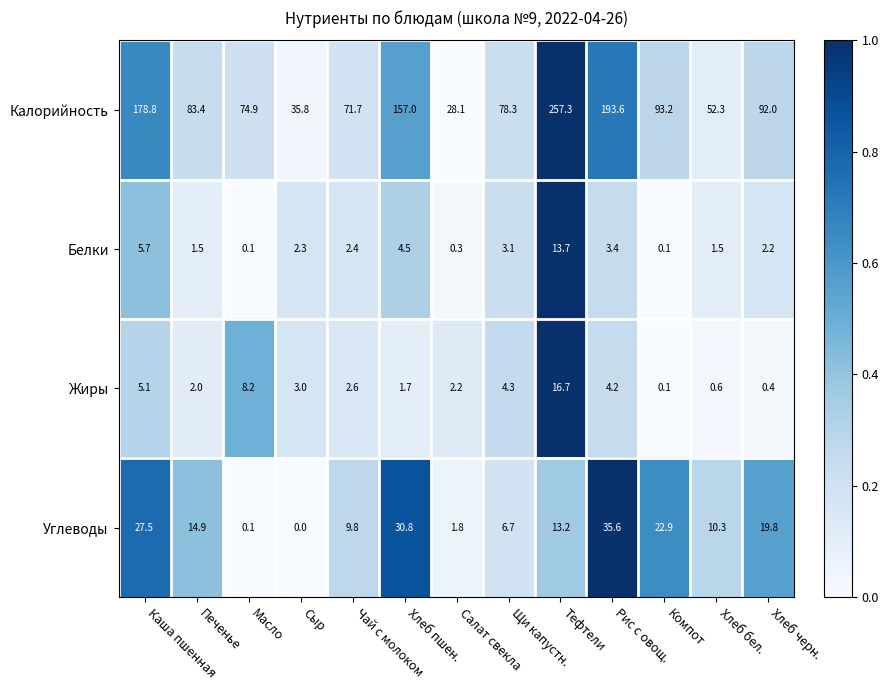

What is the spread (max minus min) of values at Тефтели?

244.1